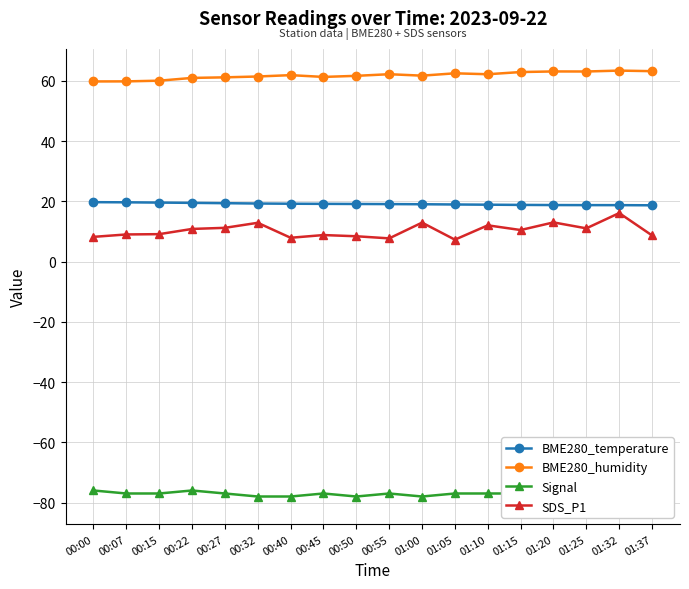

What is the difference between the maximum and minimum values in the BME280_humidity series?

3.6